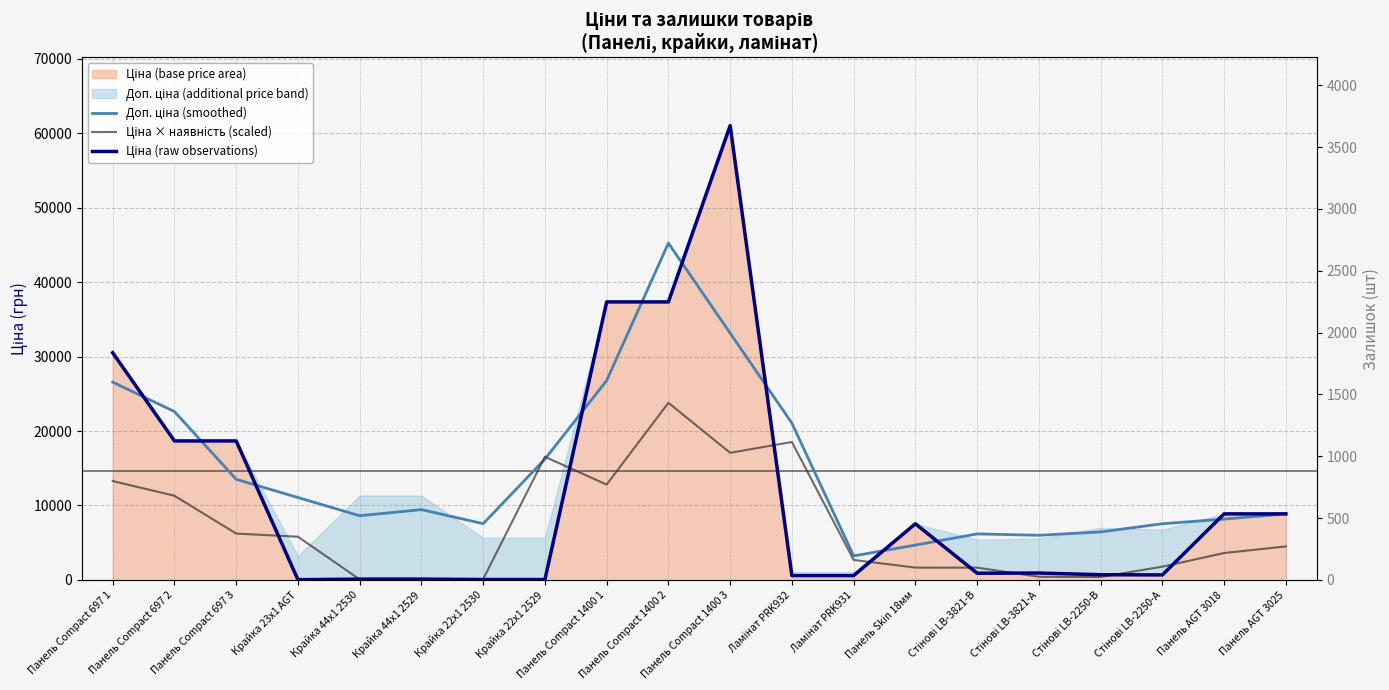

At which category does Ціна (raw observations) reach its first local peak?

Панель Compact 1400 3